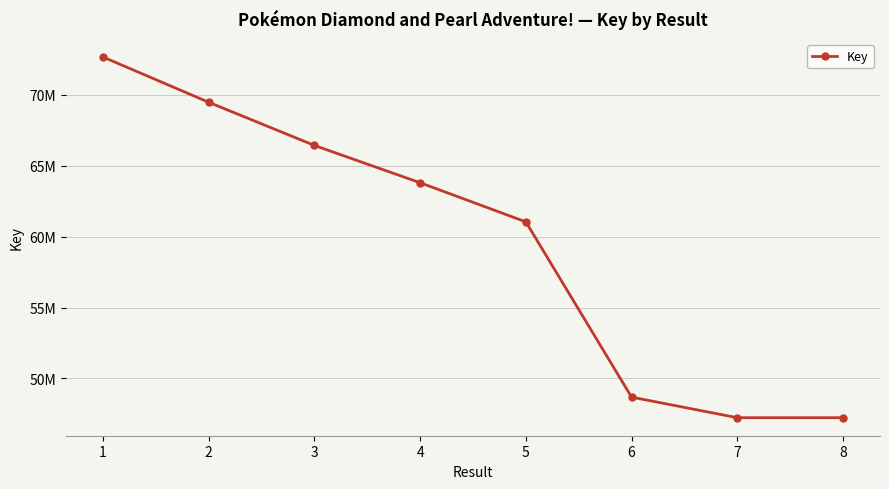

Count the number of values greater than 63804576.

3